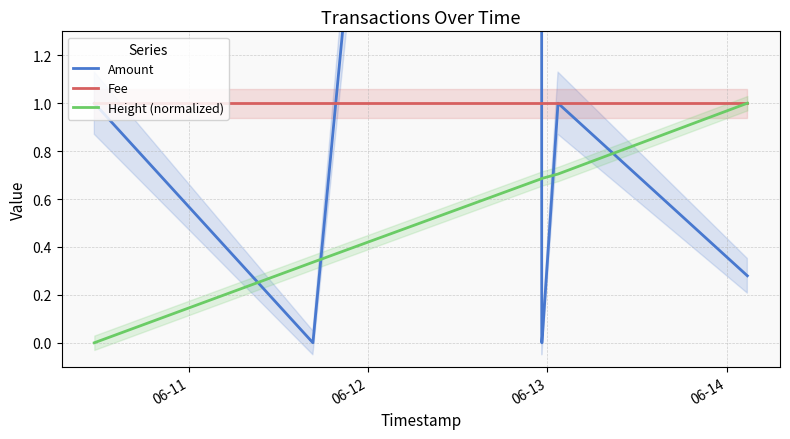

How many Height (normalized) values are between 0 and 1?

7